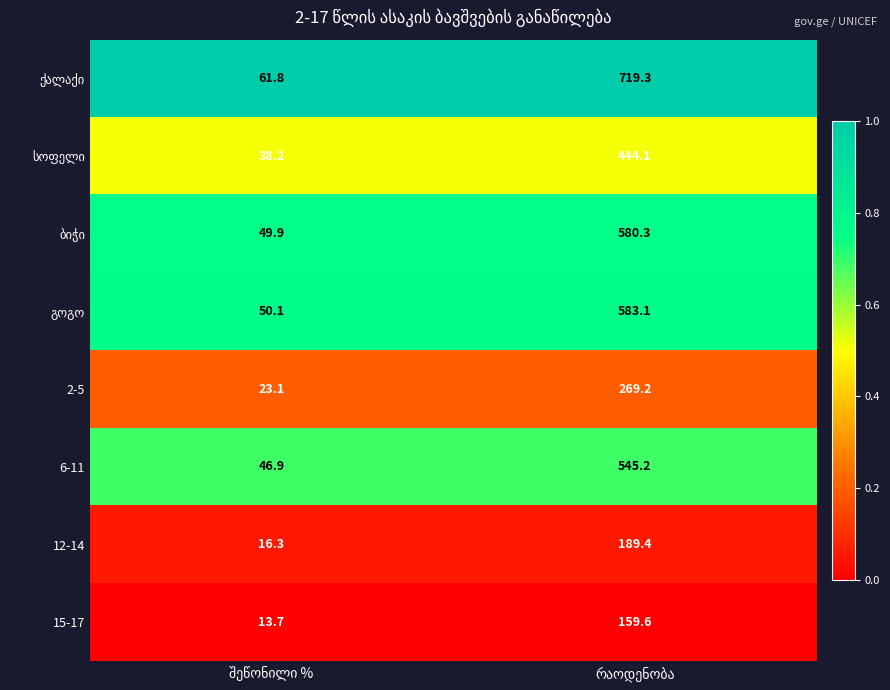

What is the average value of the 2-5 series?

146.2